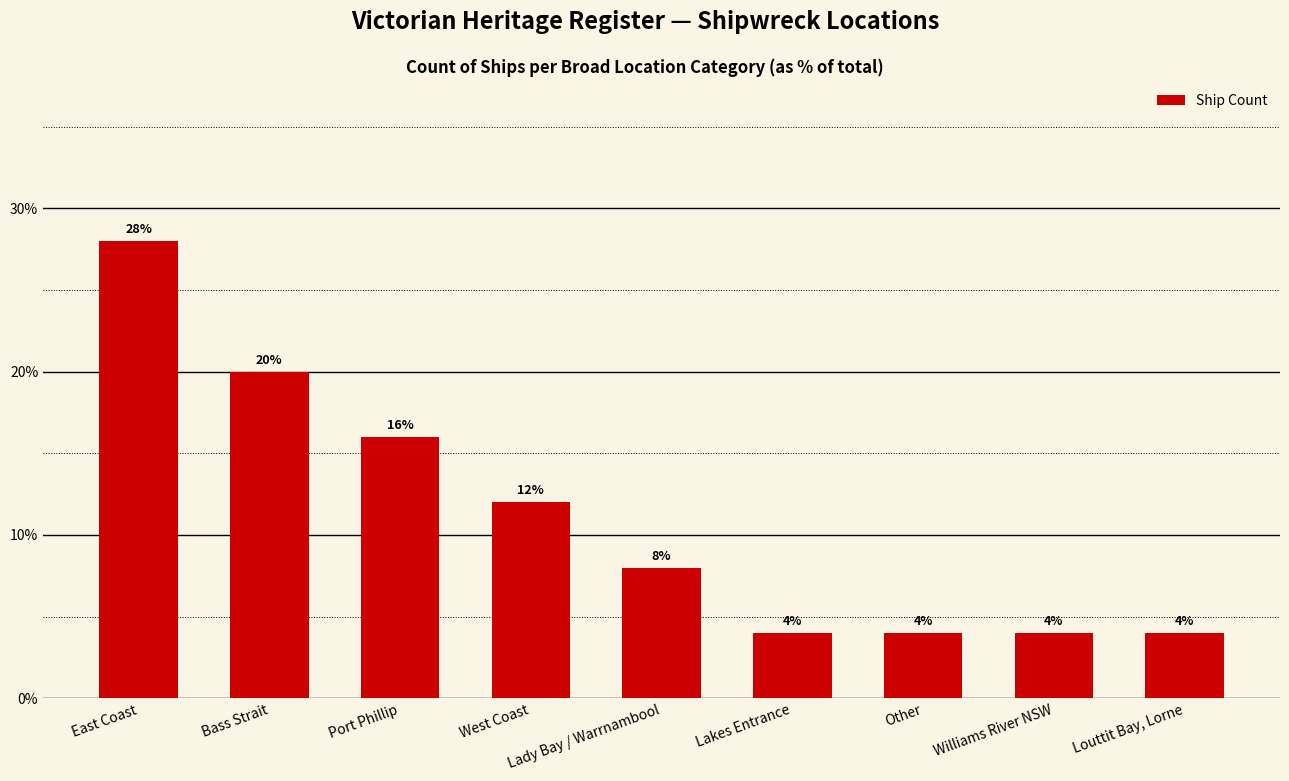

What is the sum of all values?

100.0